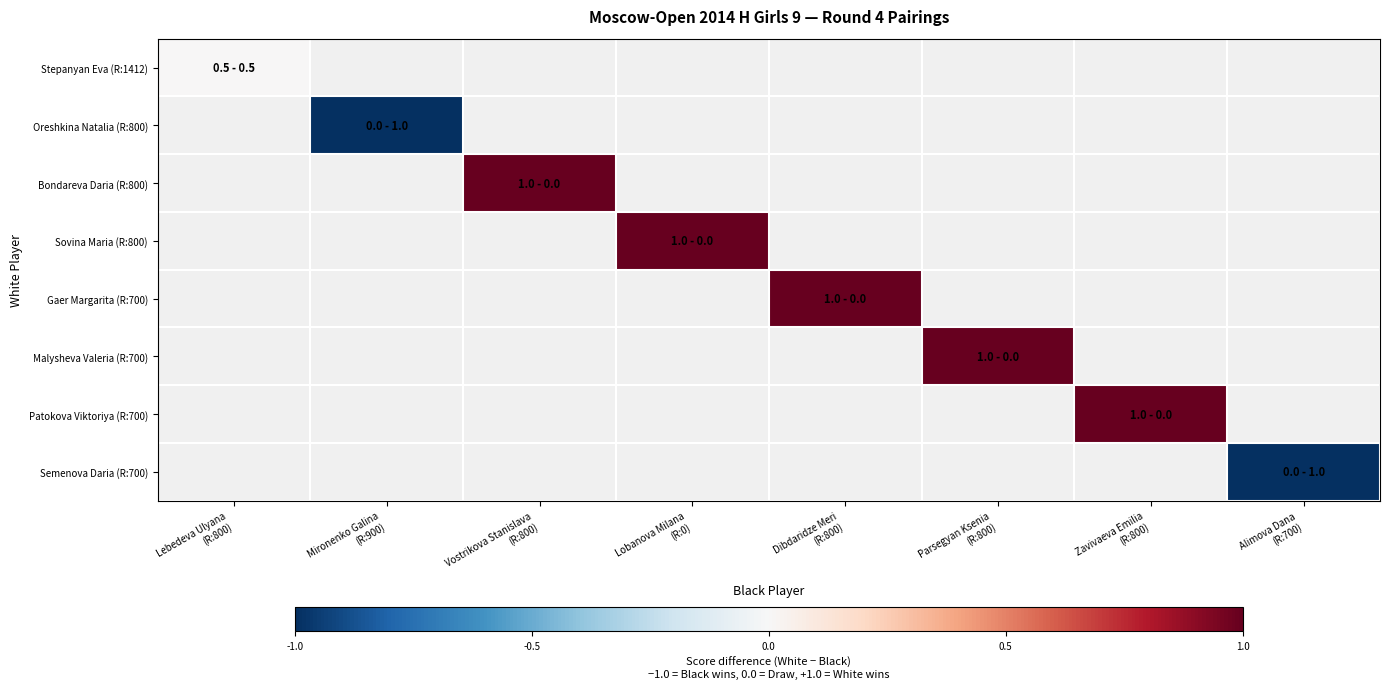

How many positive values does the Sovina Maria (R:800) series have?

1